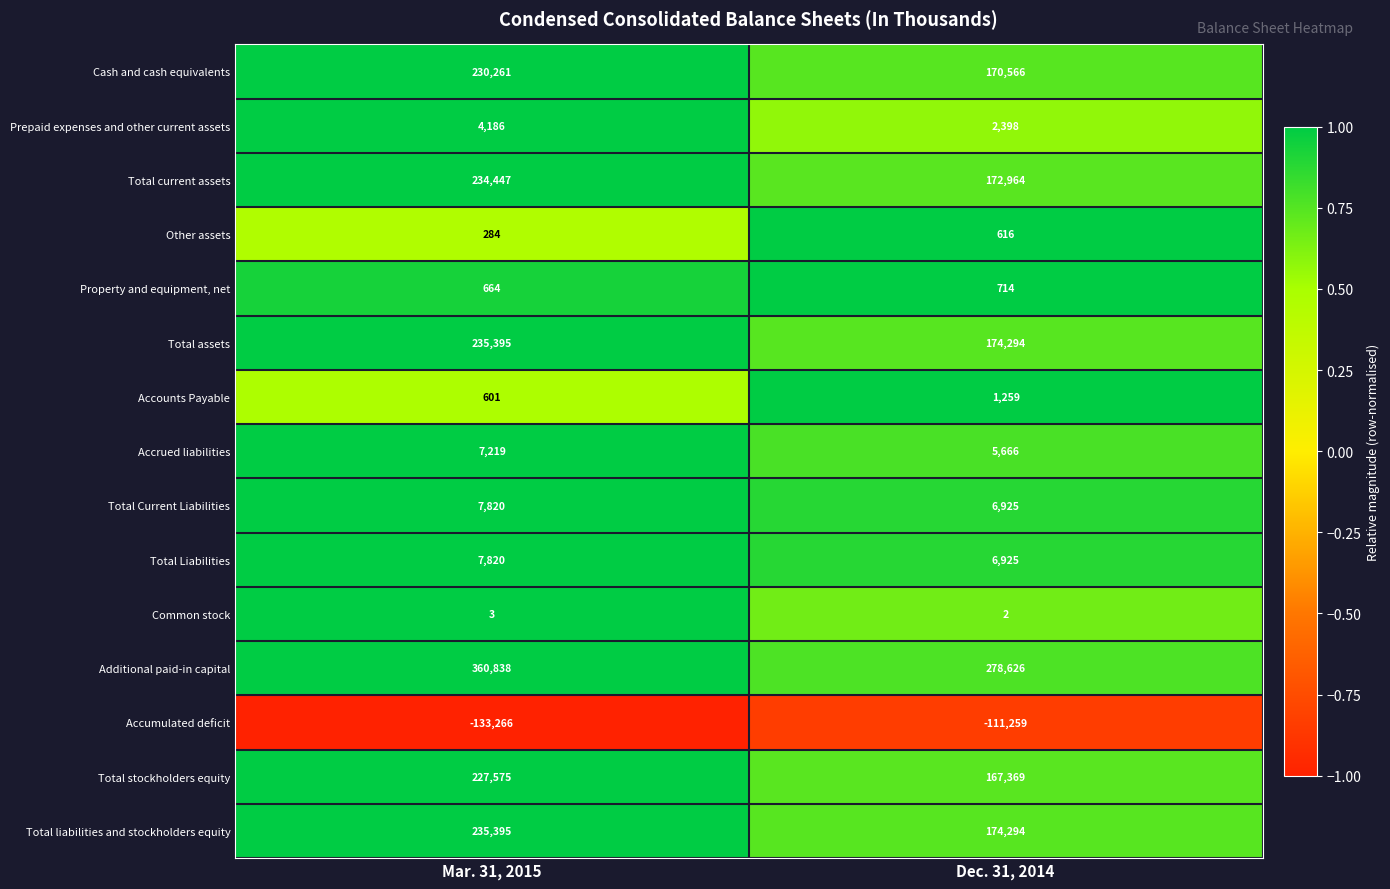

How many distinct data groups are displayed?

15